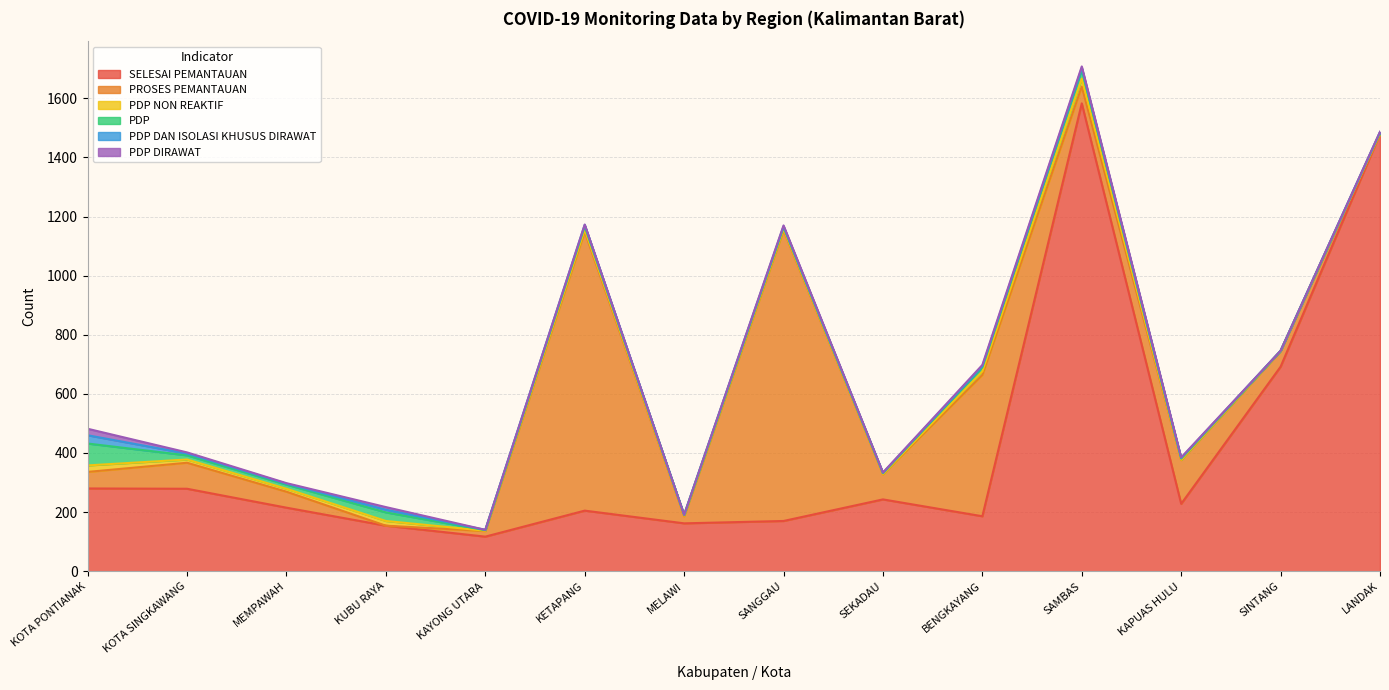

The value of PDP at LANDAK is 4. True or false?

False